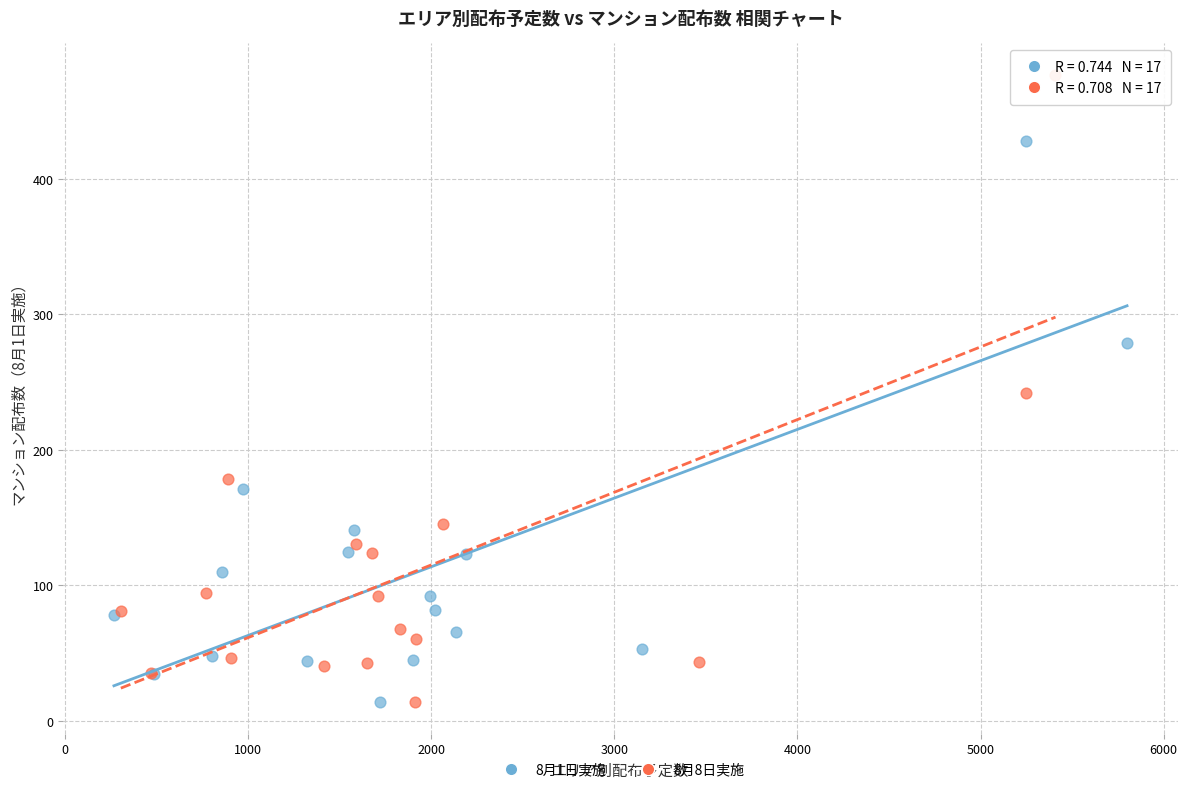

Which series reaches the maximum Y coordinate?

8月8日実施